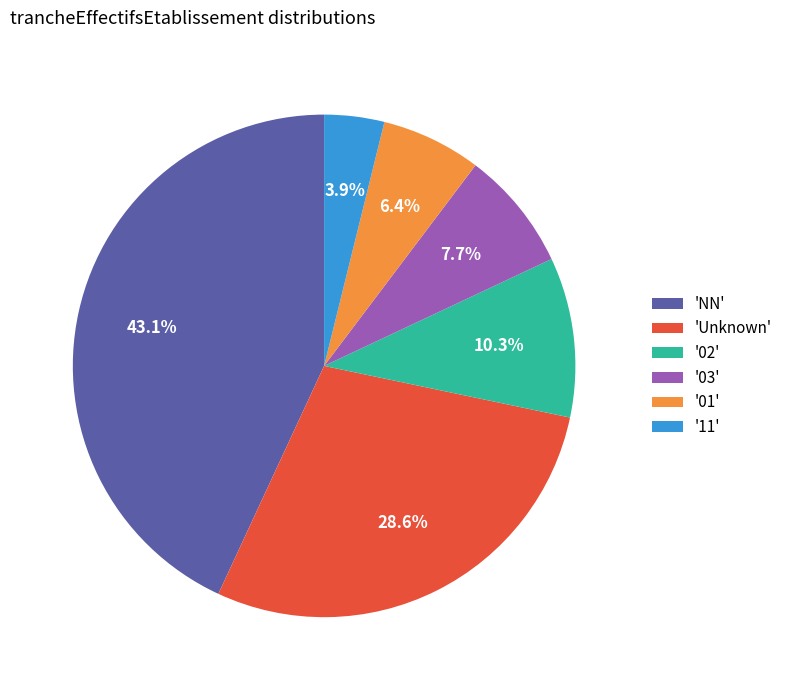

Which has a higher value, '11' or '03'?

'03'